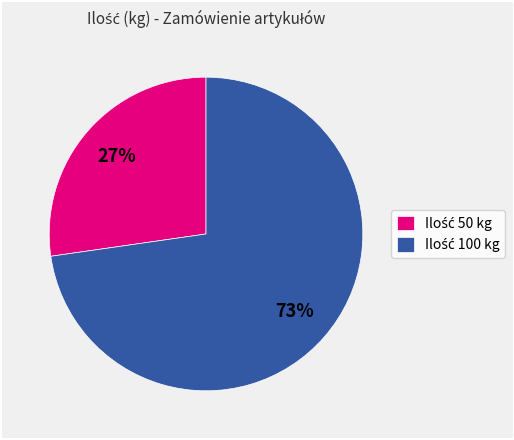

Is there a majority slice in this chart?

Yes